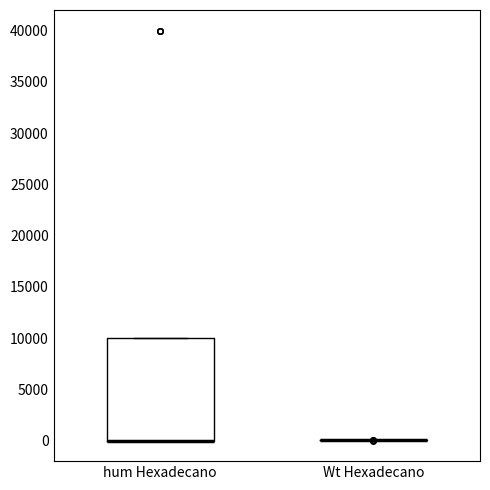

Which box is the tallest, from its lower edge to its upper edge?

hum Hexadecano